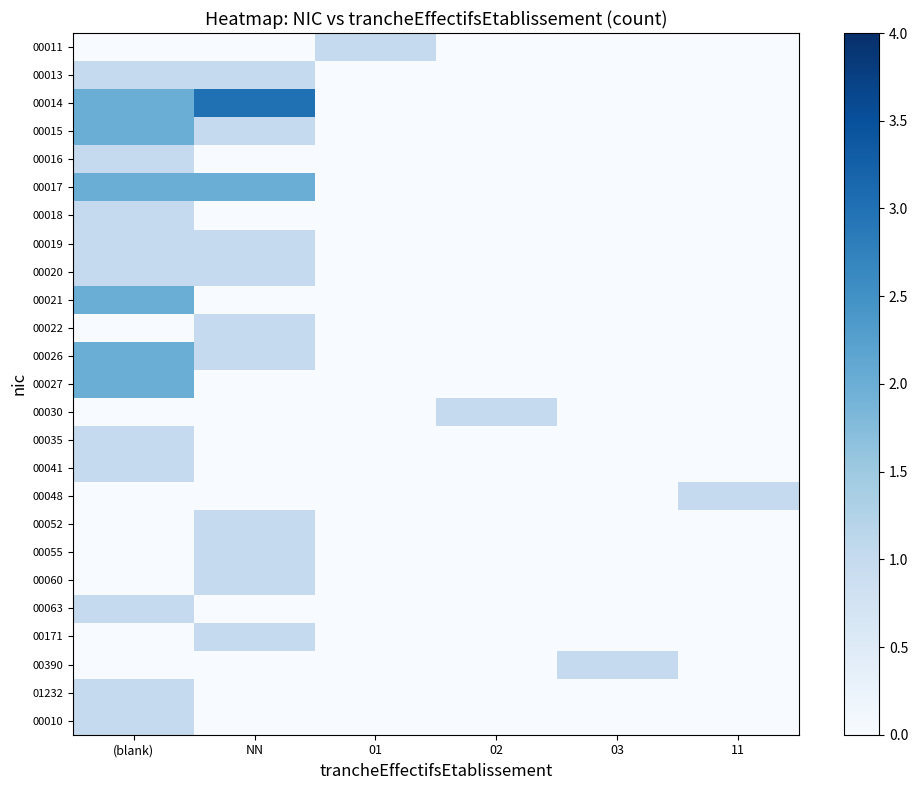

At which category is the sum across all series the highest?

(blank)